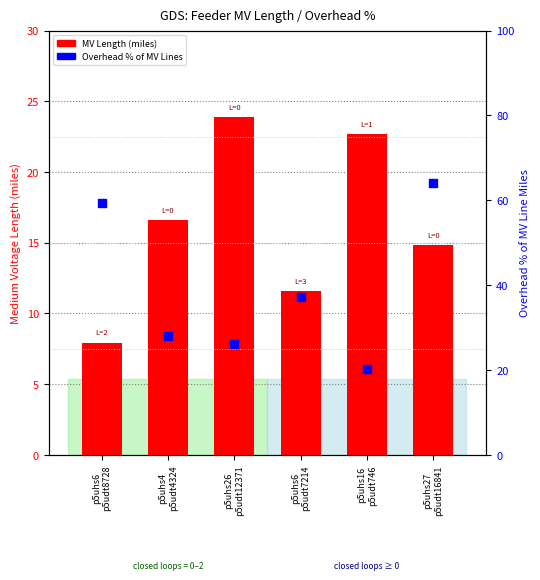

What is the total value across all series at p5uhs16
p5udt746?

42.9